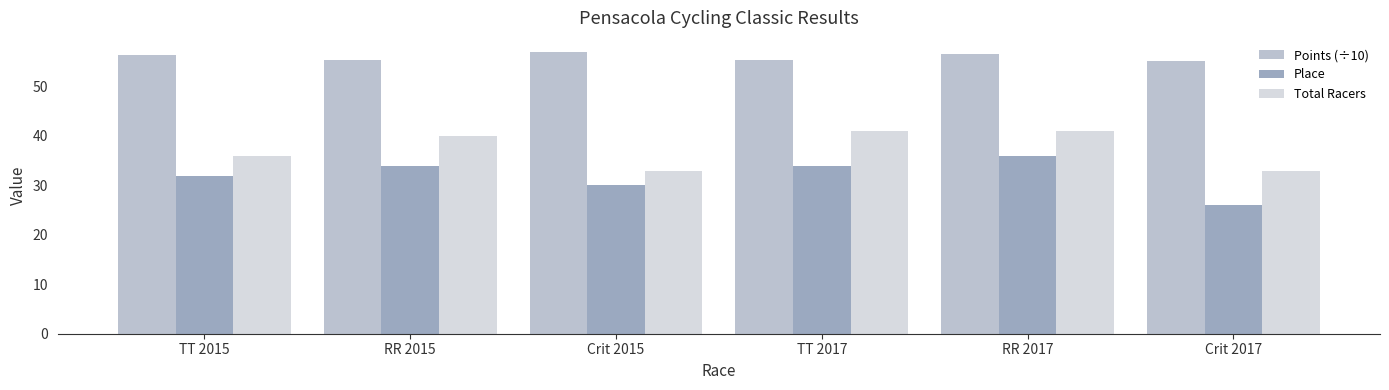

Rank the series at Crit 2017 from lowest to highest value.

Place, Total Racers, Points (÷10)